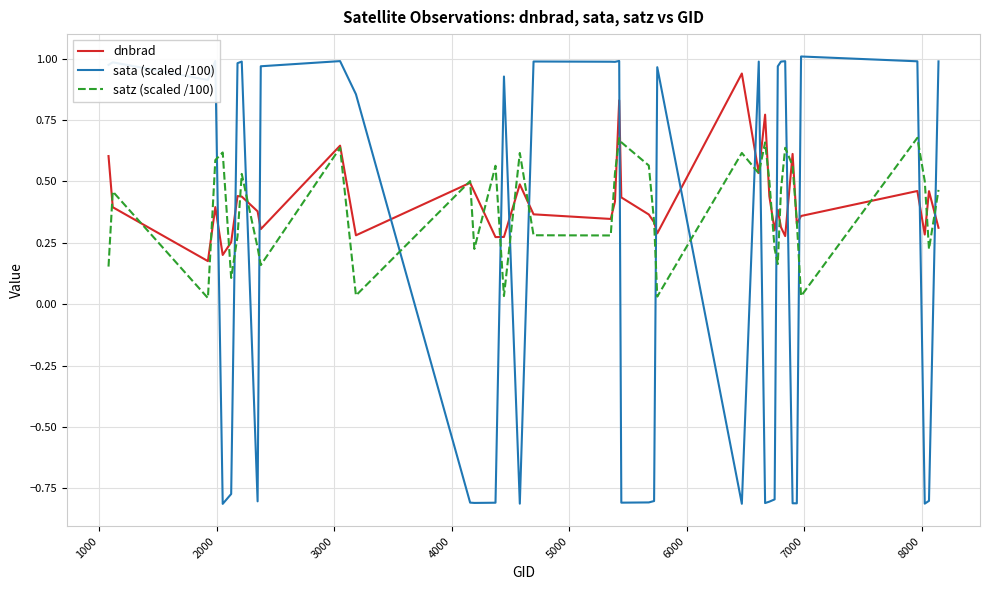

True or false: dnbrad and sata (scaled /100) cross at least once.

True